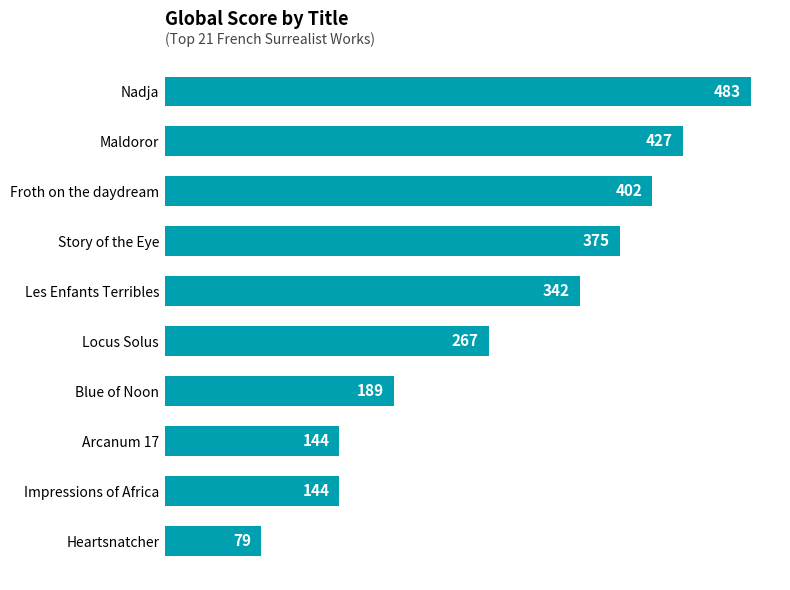

What is the average value?

285